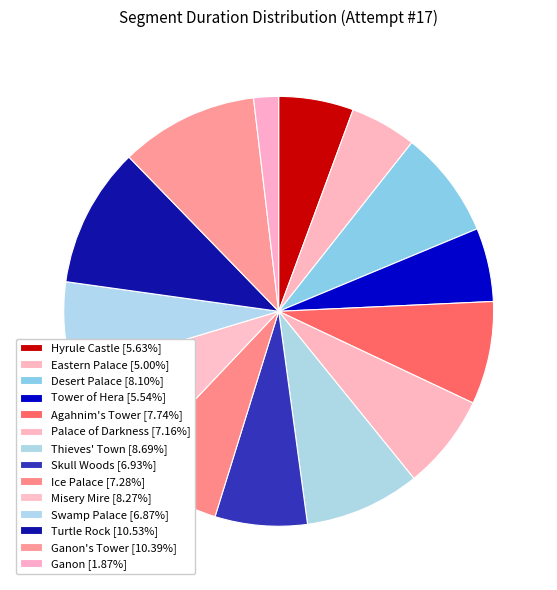

Count the number of slices in the pie.

14